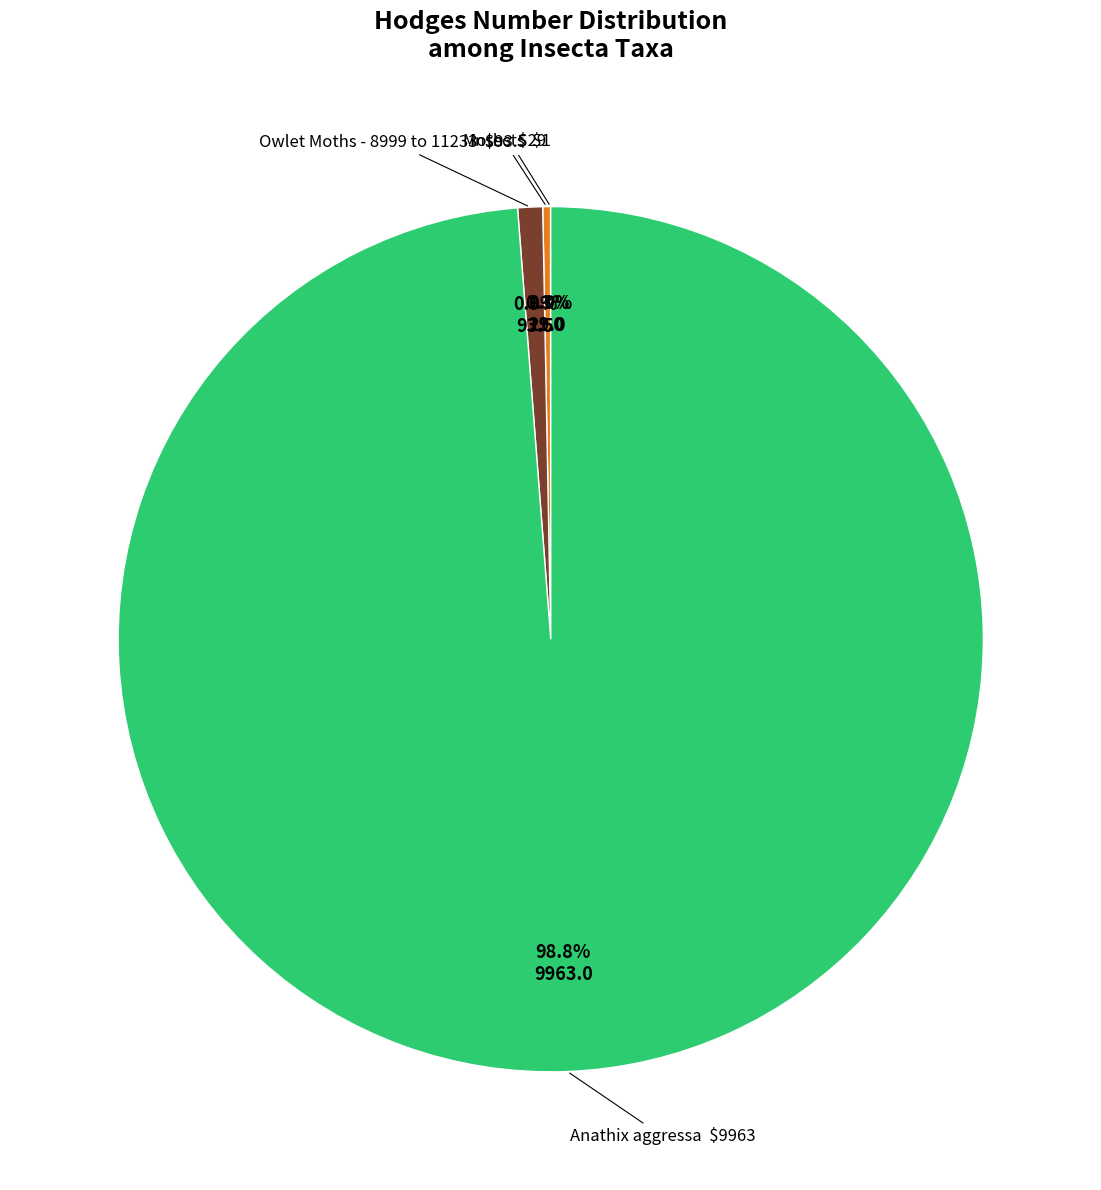

Is there any slice that represents more than half of the pie?

Yes